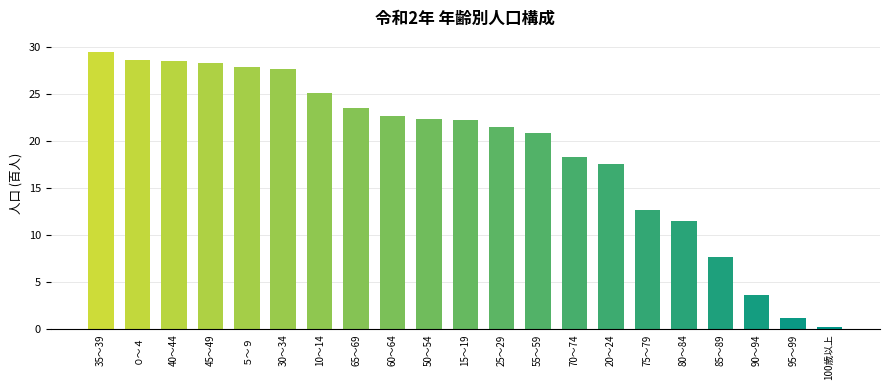

What is the label of the 16th bar from the right?

30～34